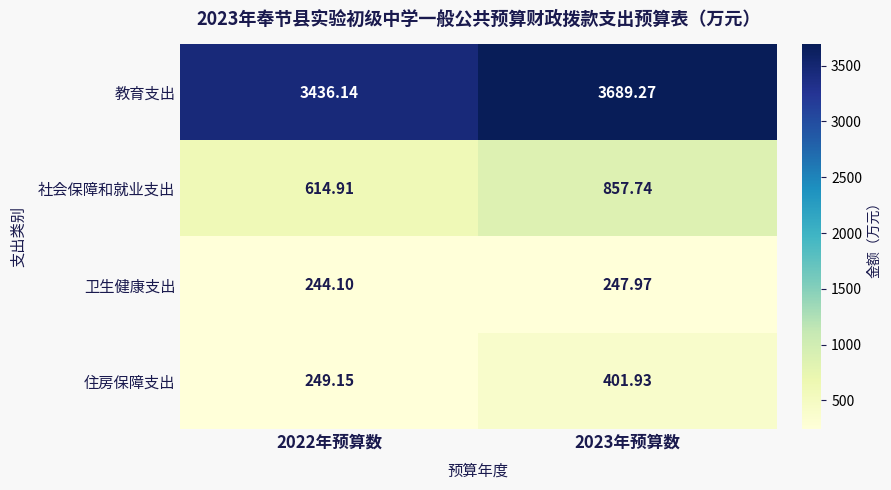

Between 2022年预算数 and 2023年预算数, which series saw the biggest shift?

教育支出